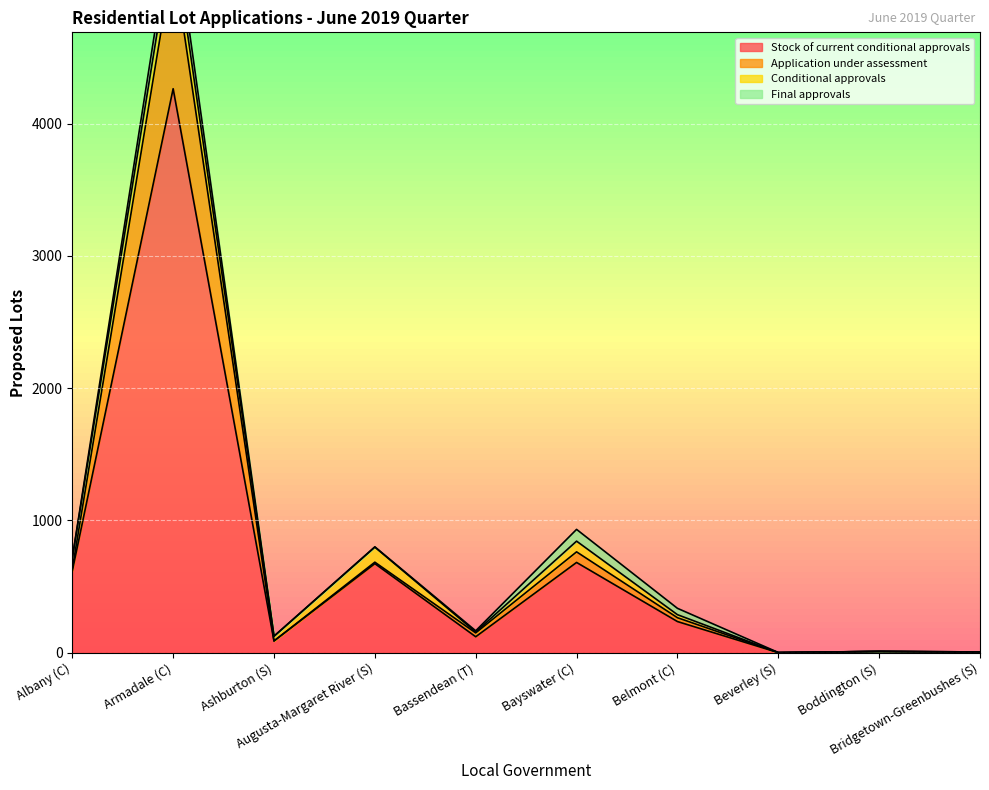

Which label corresponds to the smallest value in the chart?

Beverley (S)